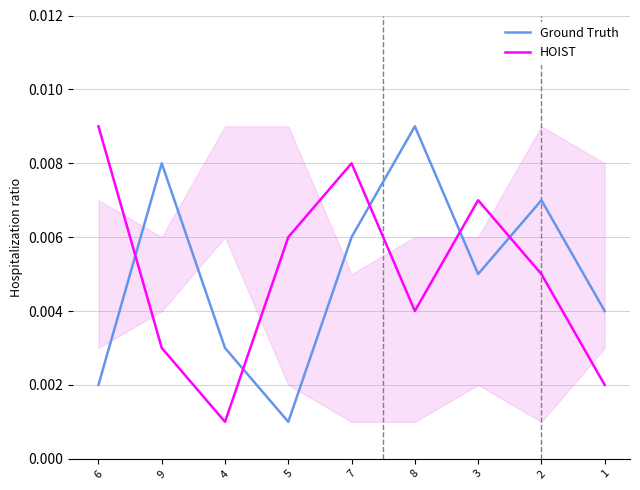

How many interior local peaks does the Ground Truth series have?

3